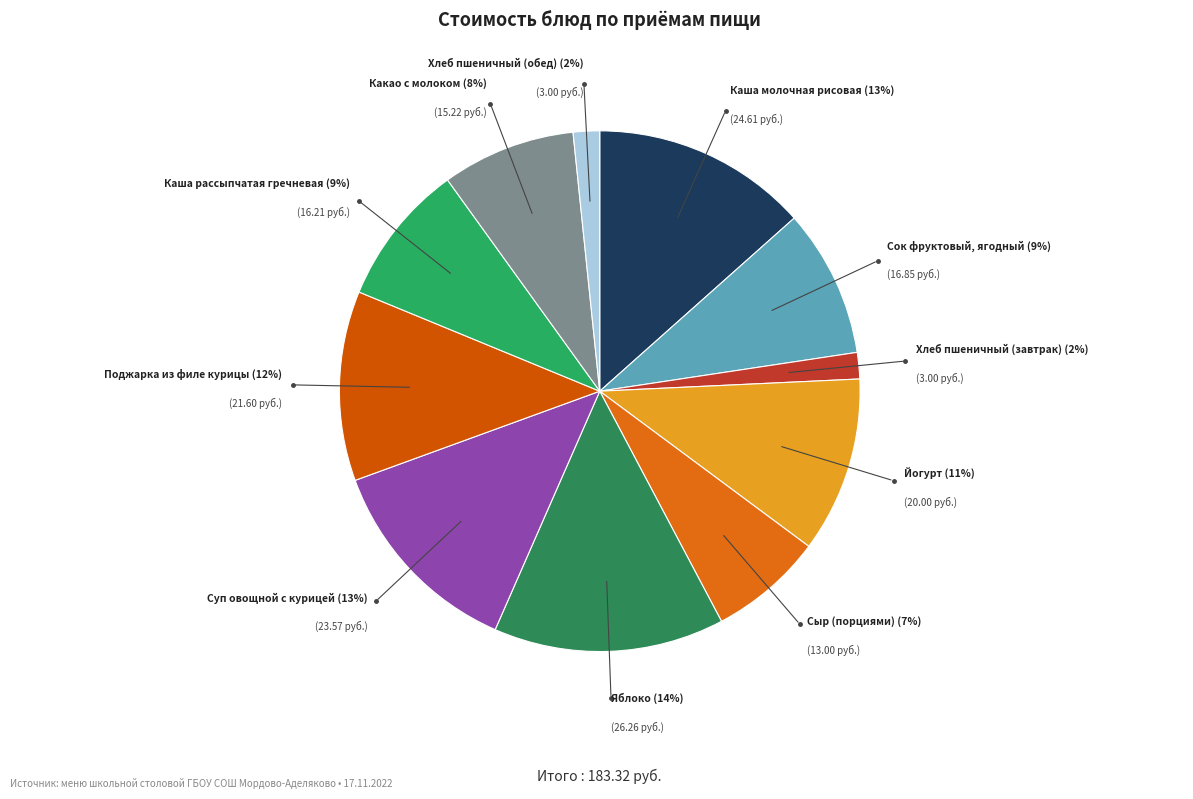

Which slice is the smallest?

Хлеб пшеничный (завтрак)